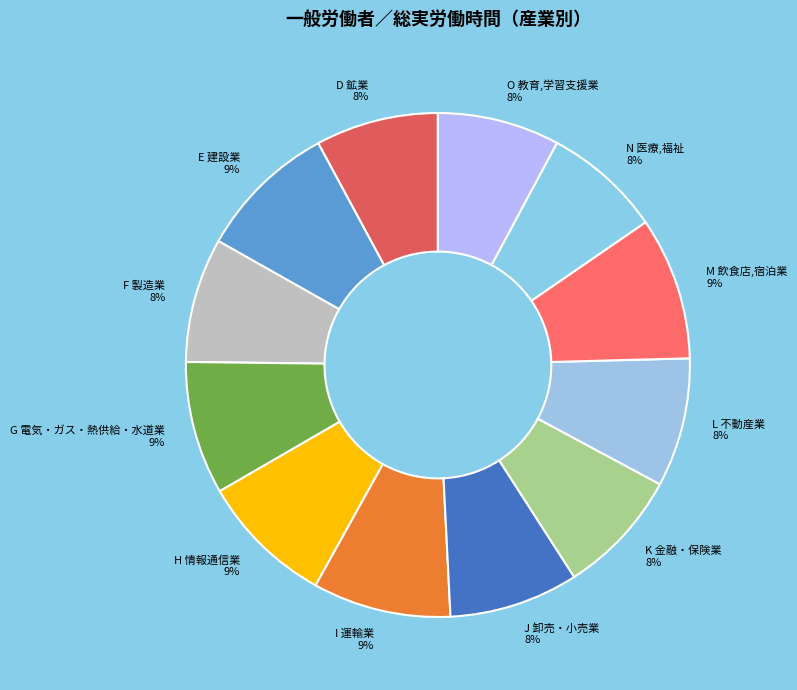

To the nearest percent, what is the average slice percentage?

8%